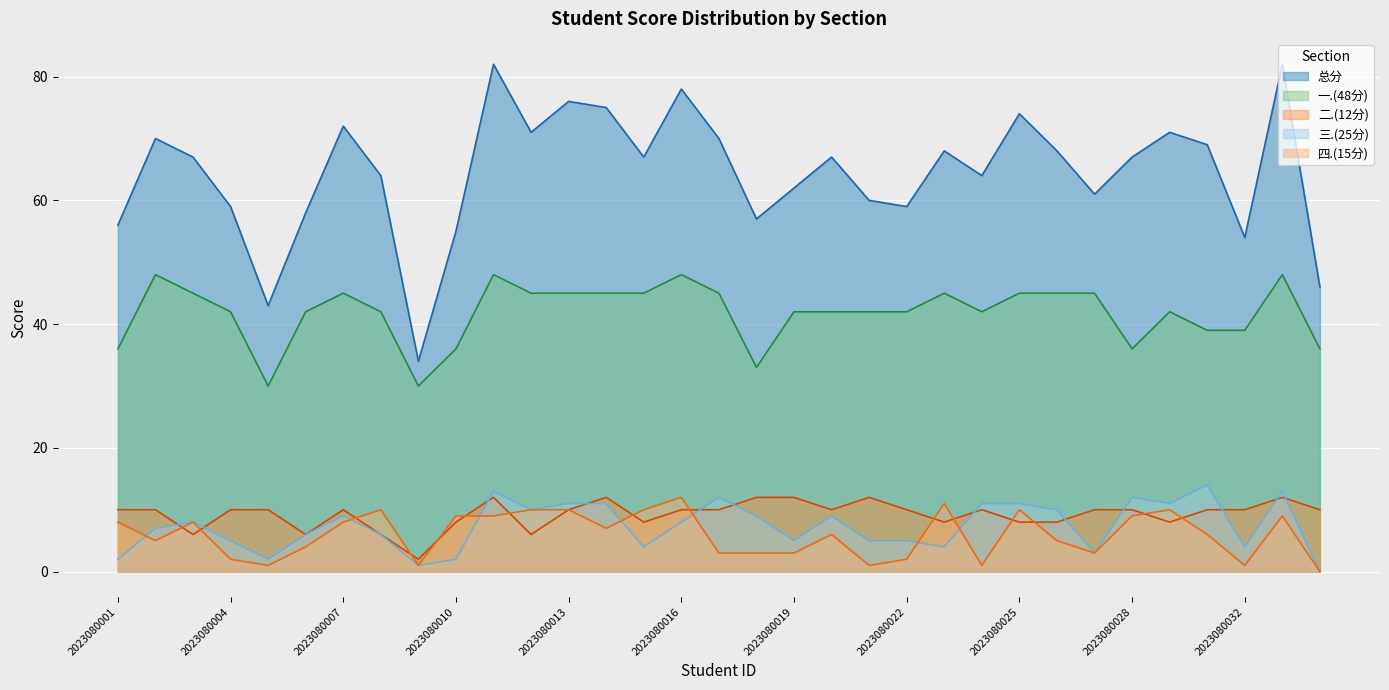

Where is the first local minimum for 总分?

2023080005